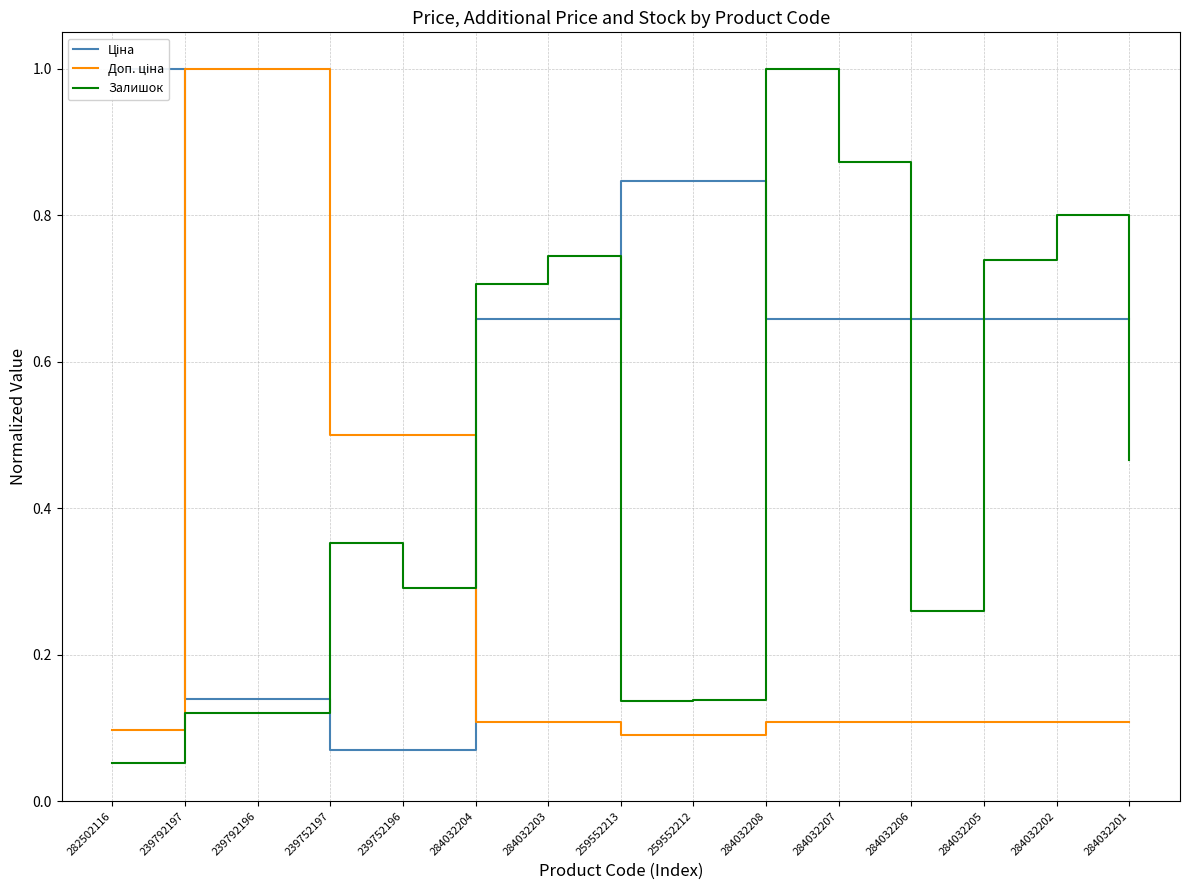

True or false: Доп. ціна has a value of 0.1 at 284032202.

True